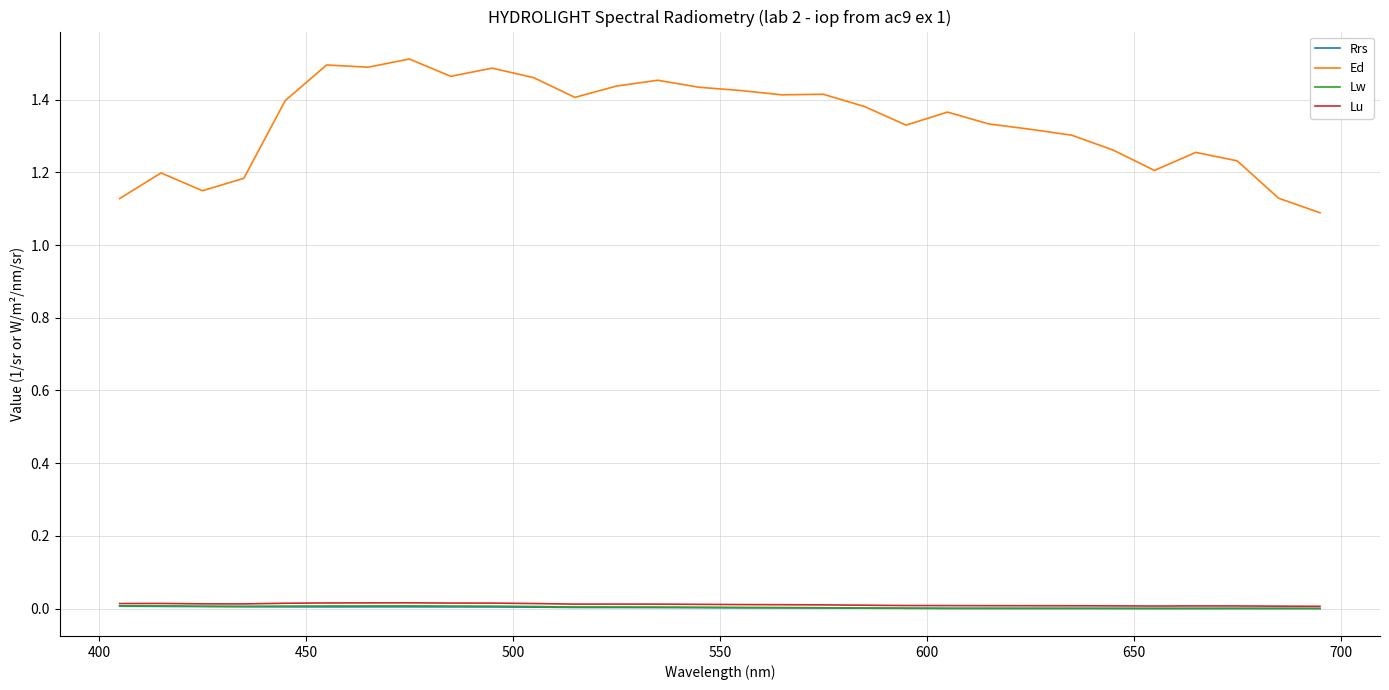

In Lu, how many points are higher than both neighbors (excluding endpoints)?

4